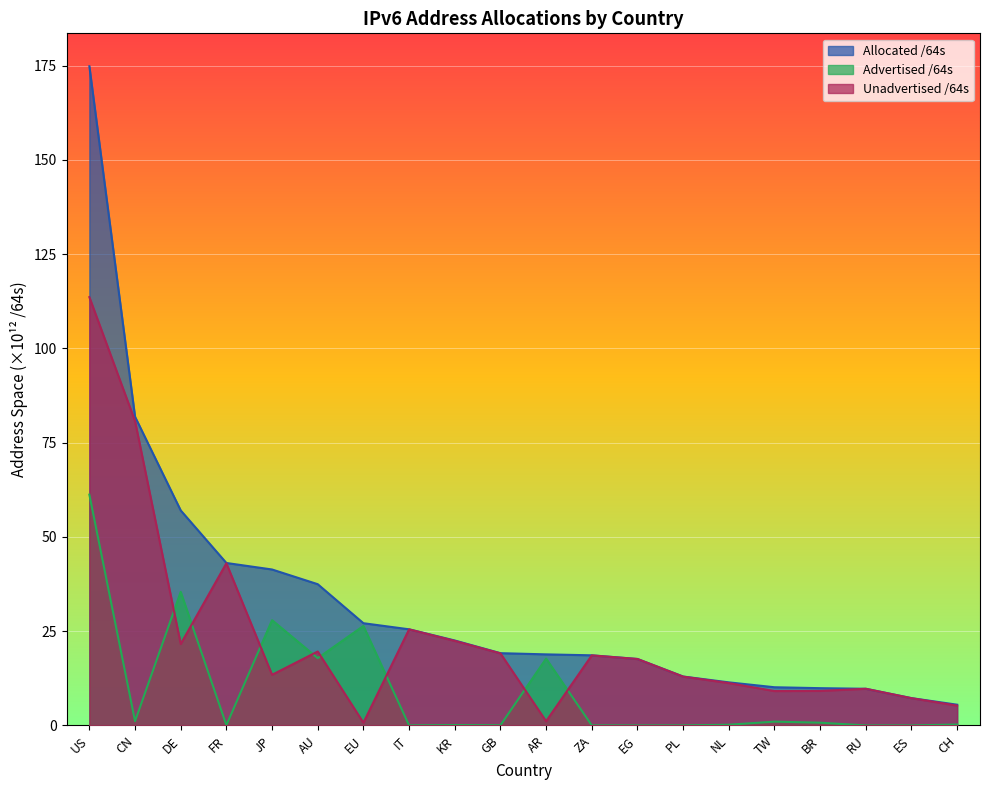

At which category is the sum across all series the highest?

US